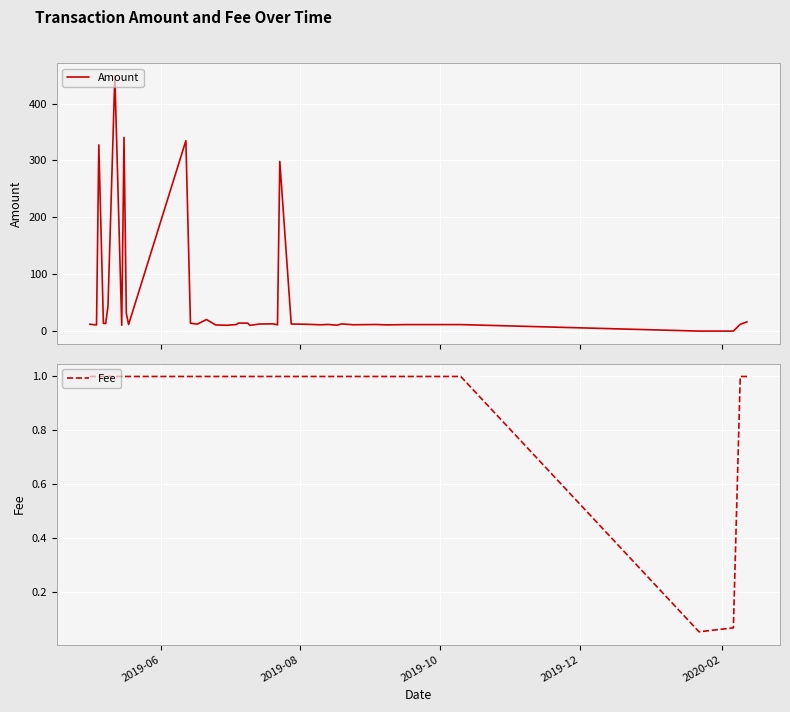

The value of Amount at 7 is 4.9. True or false?

False